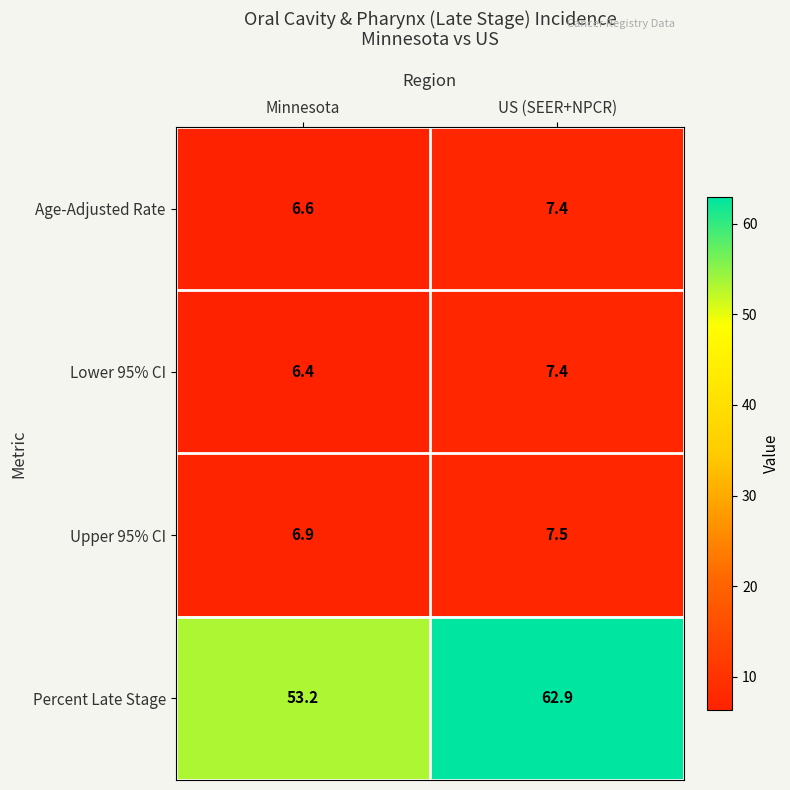

Reading left to right, list all the values displayed in this chart.

Age-Adjusted Rate: Minnesota=6.6	US (SEER+NPCR)=7.4
Lower 95% CI: Minnesota=6.4	US (SEER+NPCR)=7.4
Upper 95% CI: Minnesota=6.9	US (SEER+NPCR)=7.5
Percent Late Stage: Minnesota=53.2	US (SEER+NPCR)=62.9